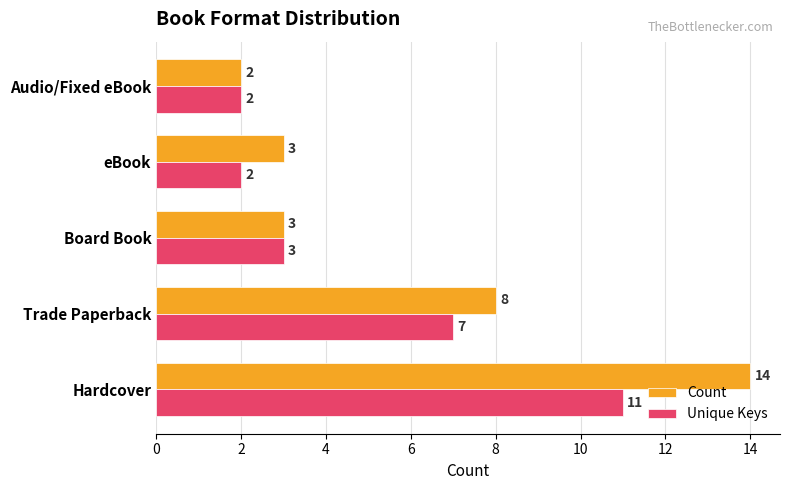

The value of Unique Keys at Hardcover is 11. True or false?

True